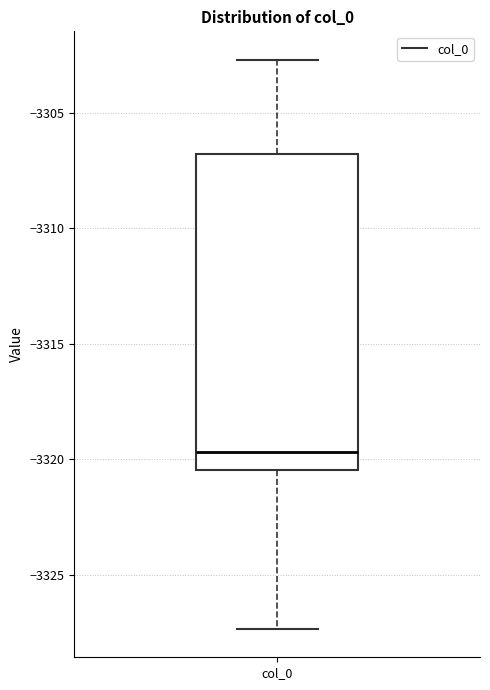

Read this box plot against the y-axis: the position of the median line, the range covered by the box, and the ends of both whiskers. The values are not printed on the chart, so give them approximately, as read against the axis.

median -3319.5, box -3320.5 to -3307.0, whiskers -3327.5 to -3302.5